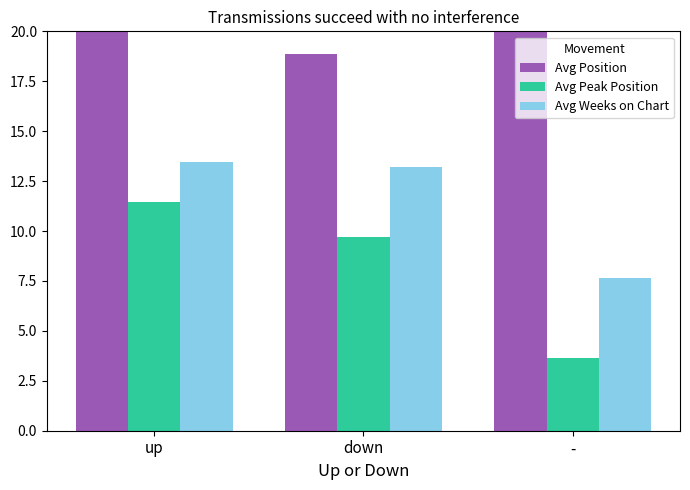

Which series has the largest range (max minus min)?

Avg Peak Position